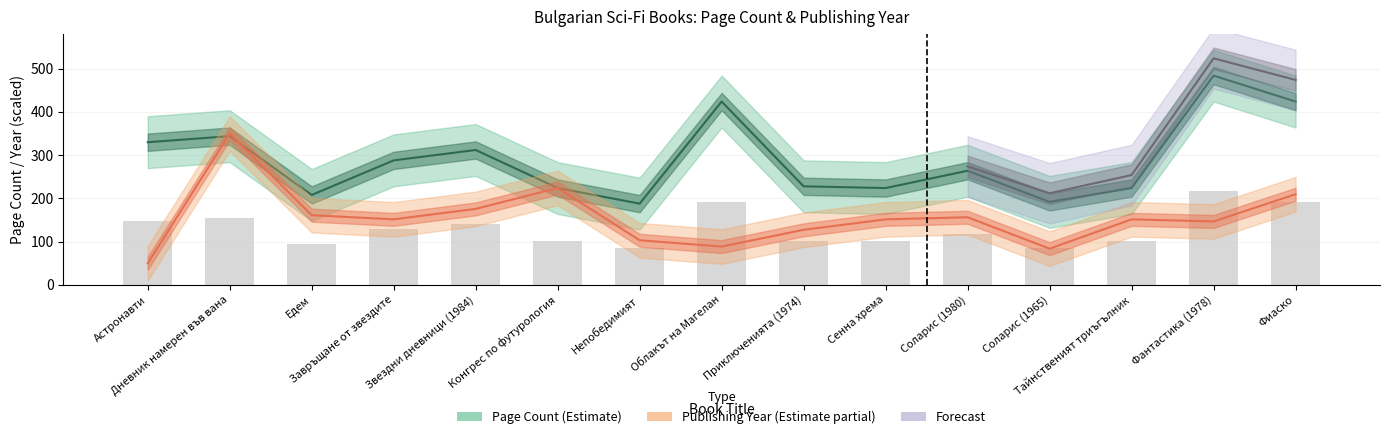

What is the difference between the publishingYear values at Сенна хрема and Конгрес по футурология?

72.6